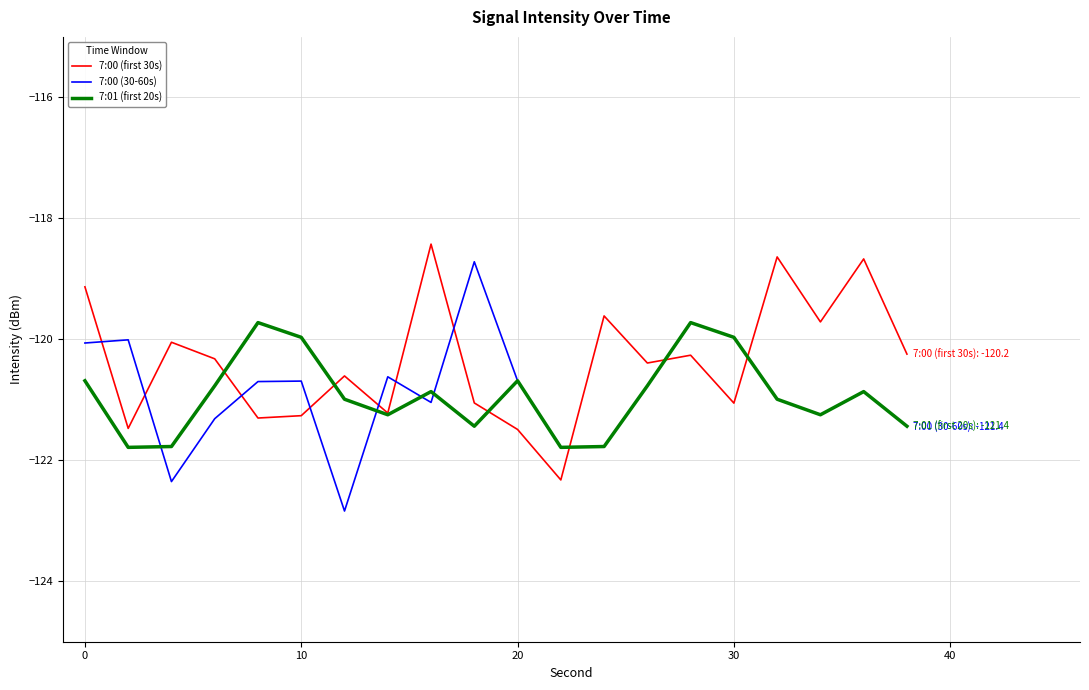

How many times do 7:00 (first 30s) and 7:00 (30-60s) cross each other?

10